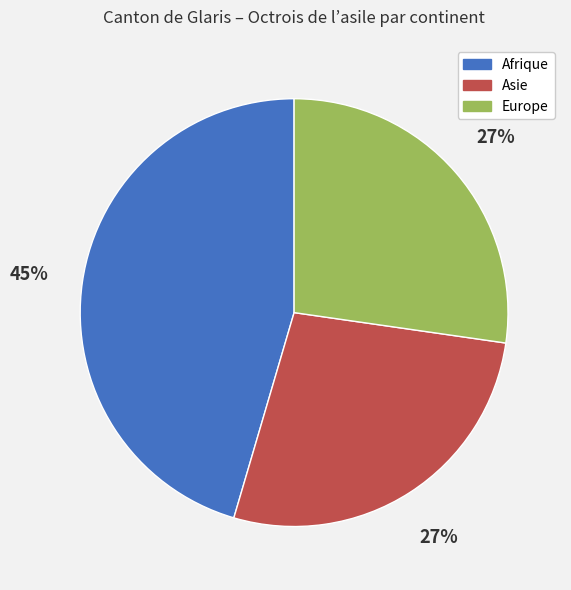

Combined, do Europe and Afrique account for over 50%?

Yes